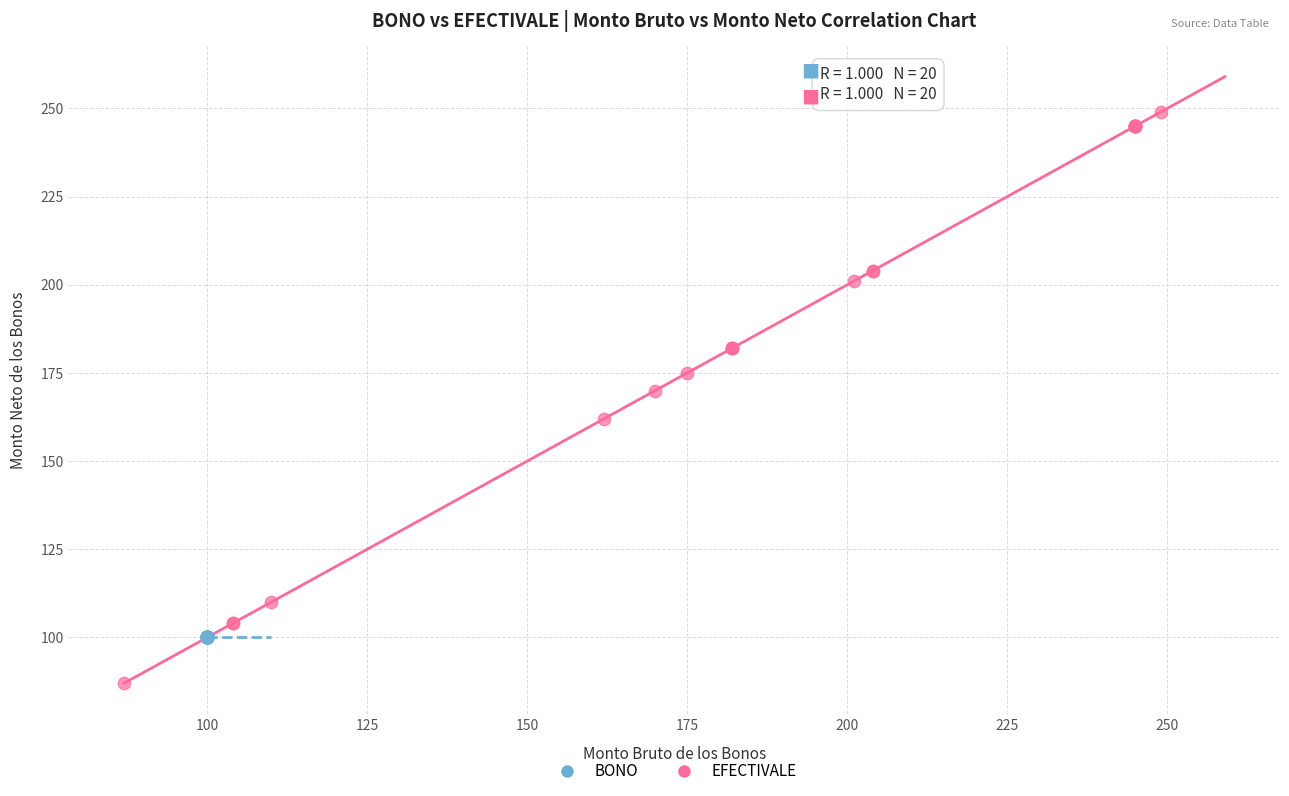

Which series reaches the maximum Y coordinate?

EFECTIVALE